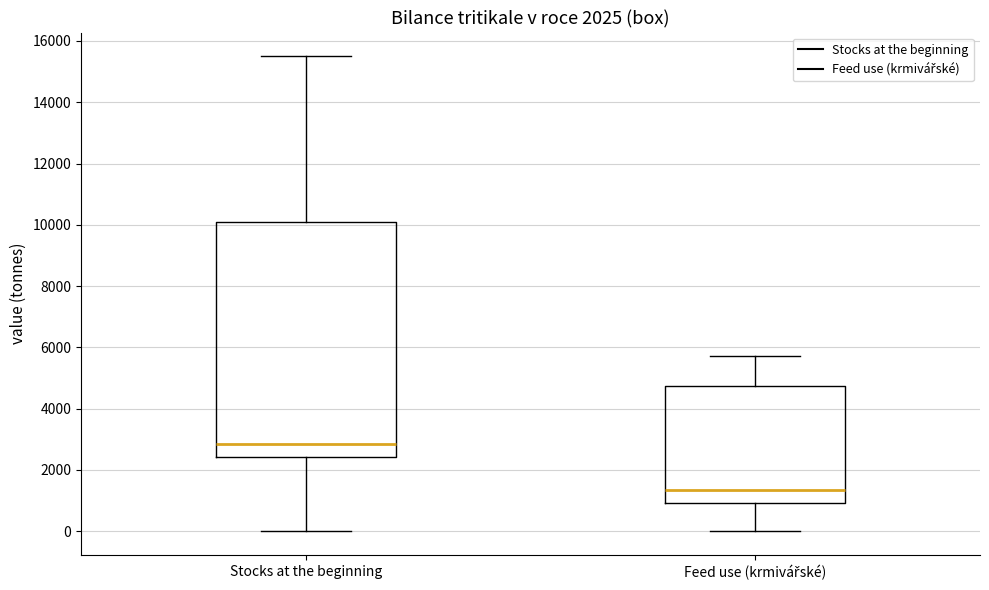

Which box is the tallest, from its lower edge to its upper edge?

Stocks at the beginning